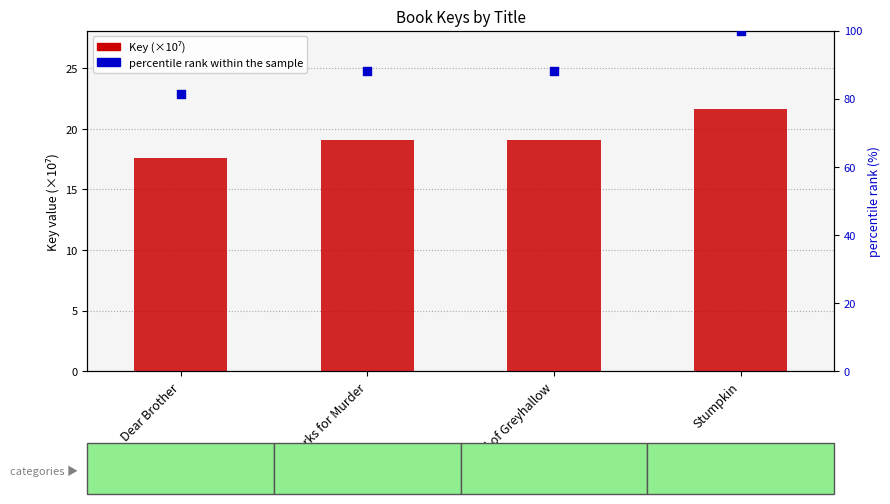

Which series has the largest Y range (max minus min)?

percentile rank within the sample